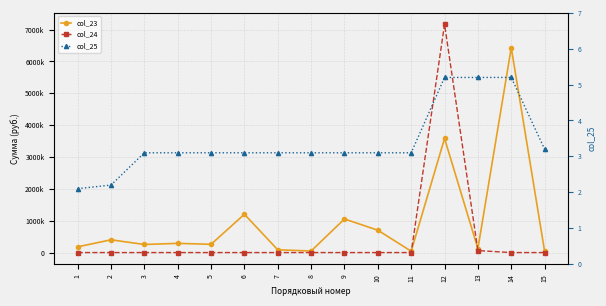

Which series has the largest range (max minus min)?

col_24